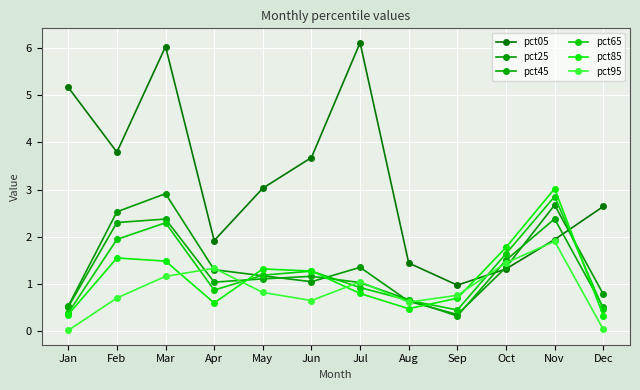

Reading right to left, what are all the values shown in this chart?

pct05: 2.6	1.9	1.3	1.0	1.4	6.1	3.7	3.0	1.9	6.0	3.8	5.2
pct25: 0.8	2.7	1.3	0.4	0.6	1.4	1.0	1.2	1.3	2.9	2.5	0.5
pct45: 0.5	2.4	1.5	0.3	0.7	1.0	1.2	1.1	1.0	2.4	2.3	0.5
pct65: 0.5	2.9	1.6	0.4	0.7	0.9	1.3	1.2	0.9	2.3	1.9	0.4
pct85: 0.3	3.0	1.8	0.7	0.5	0.8	1.3	1.3	0.6	1.5	1.5	0.3
pct95: 0.0	1.9	1.4	0.8	0.6	1.0	0.6	0.8	1.3	1.2	0.7	0.0